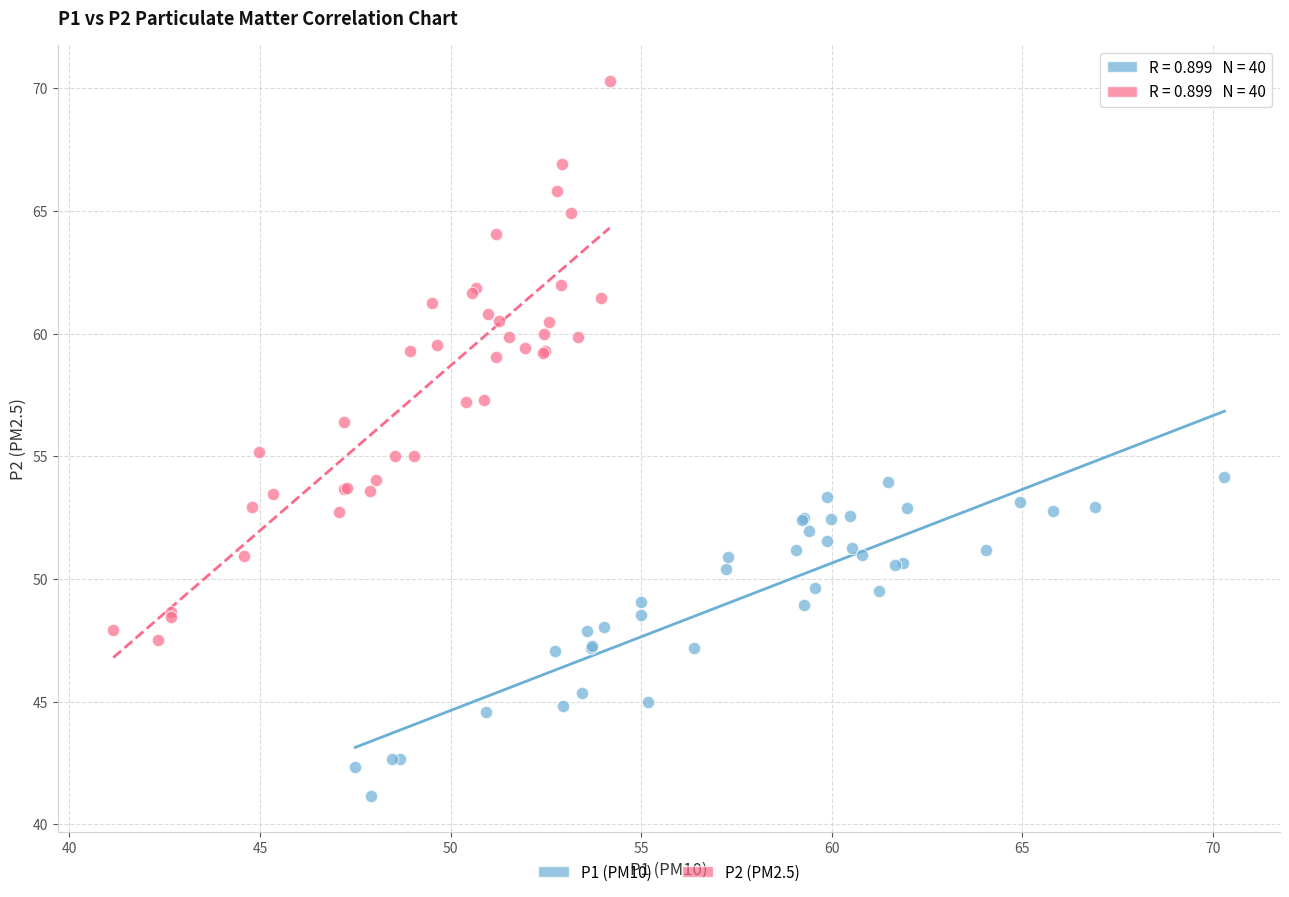

What are all the series names shown in the legend?

P1 (PM10), P2 (PM2.5)